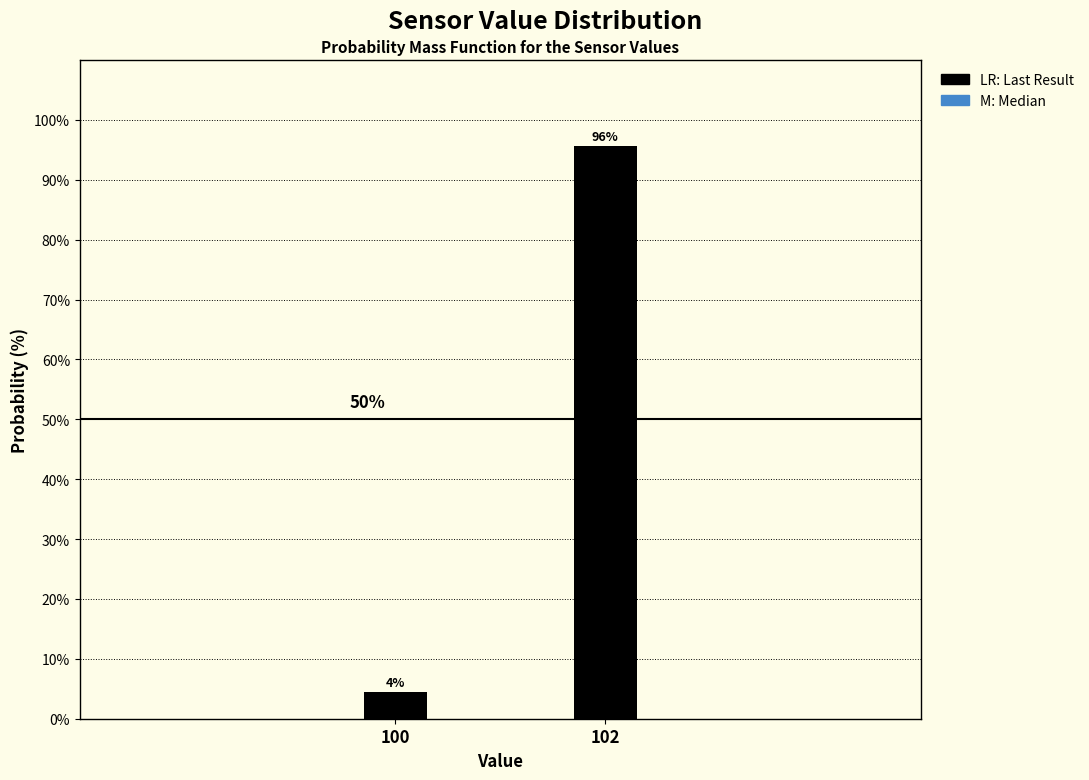

Are the bars horizontal?

No